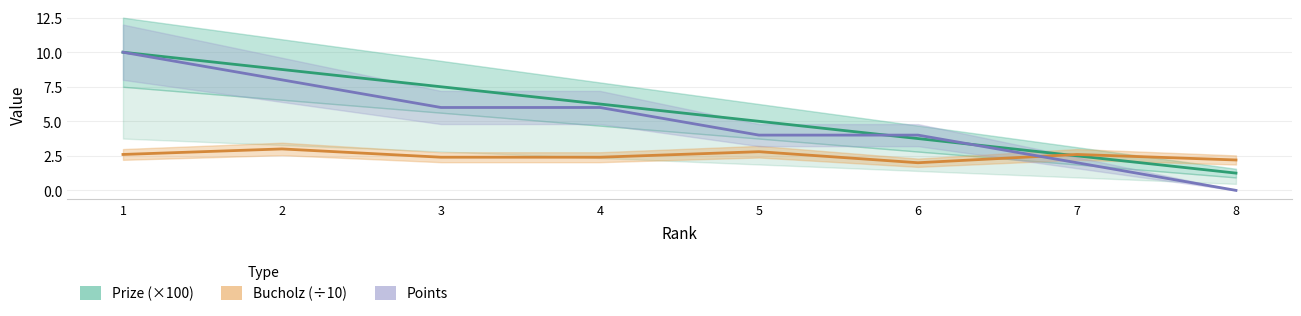

At which label does Prize (×100) reach its peak?

1